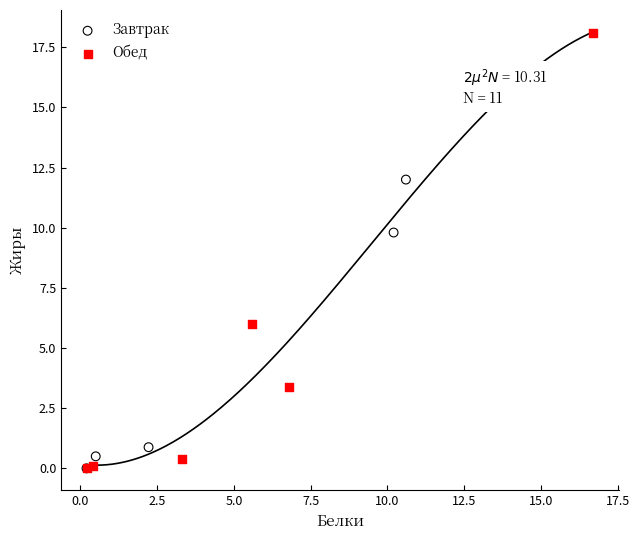

Which series has the largest Y range (max minus min)?

Обед